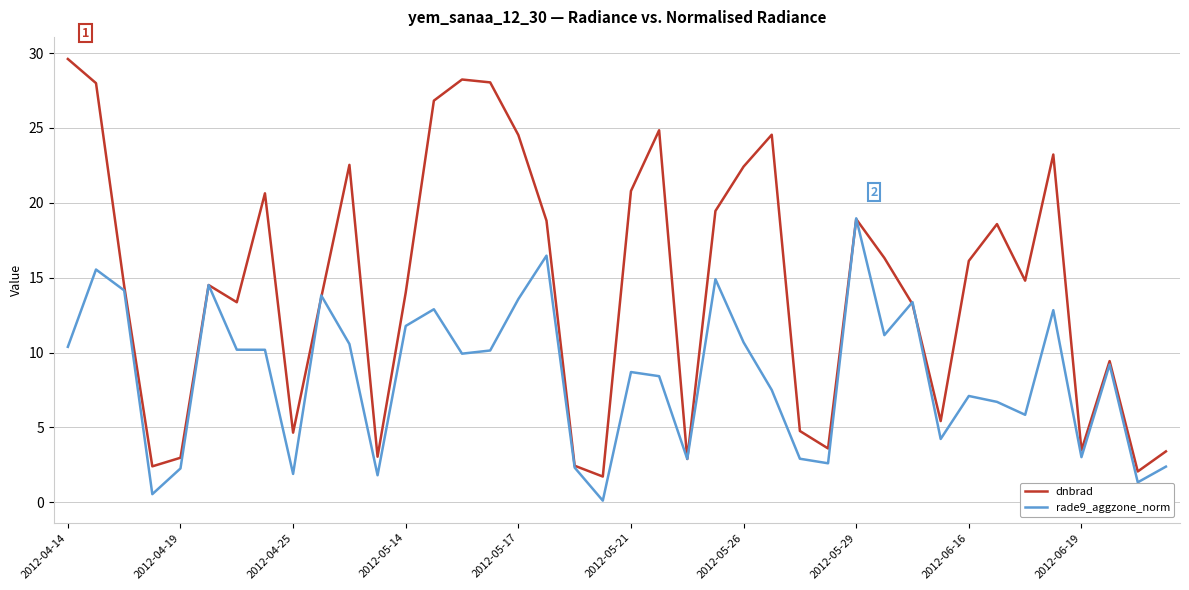

Which series has the widest spread of values?

dnbrad